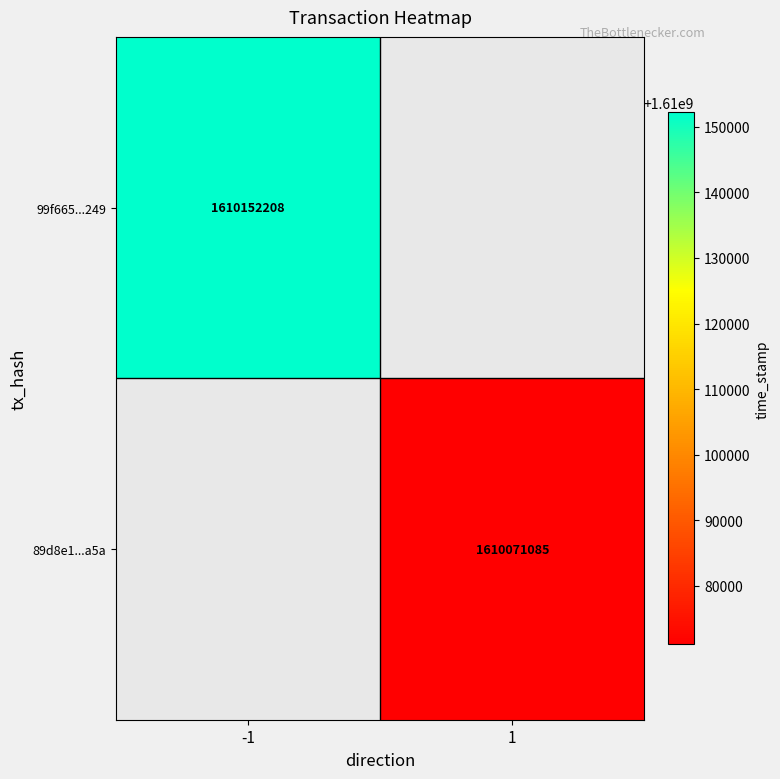

True or false: 99f665...249 has a value of 1610152208 at -1.

True